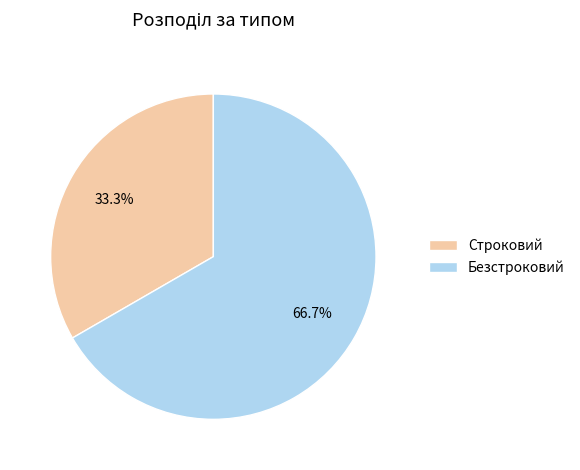

Rank the categories by value from highest to lowest.

Безстроковий, Строковий